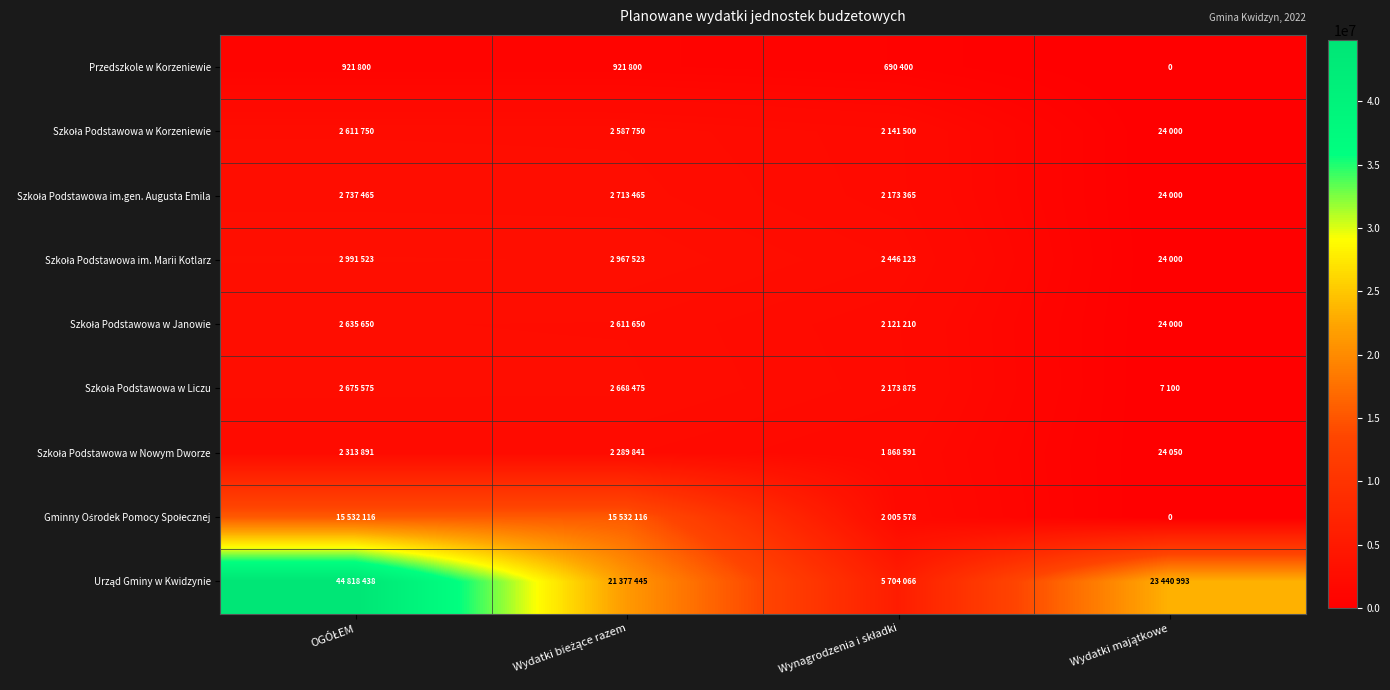

Read the Szkoła Podstawowa im.gen. Augusta Emila value at Wydatki majątkowe.

24000